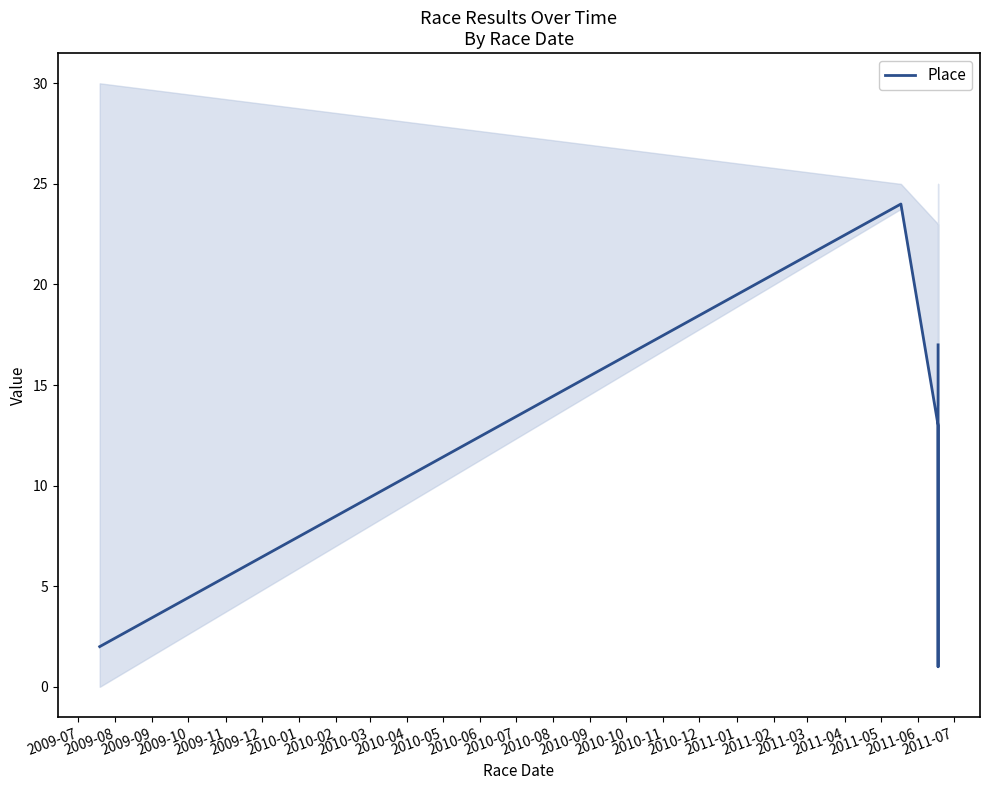

What is the difference between the maximum and minimum values?

23